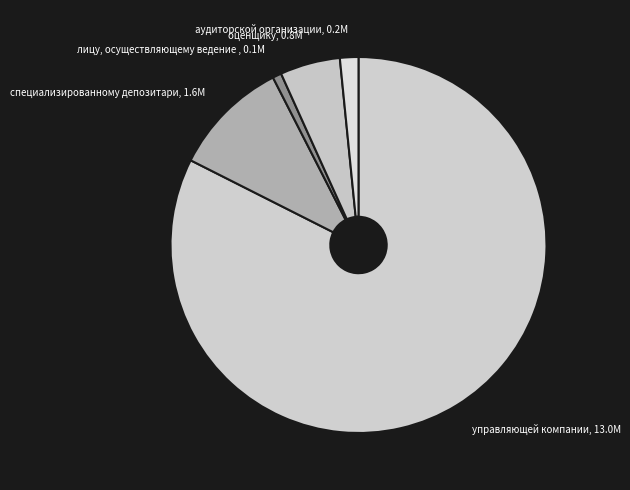

How many slices are in this pie chart?

5